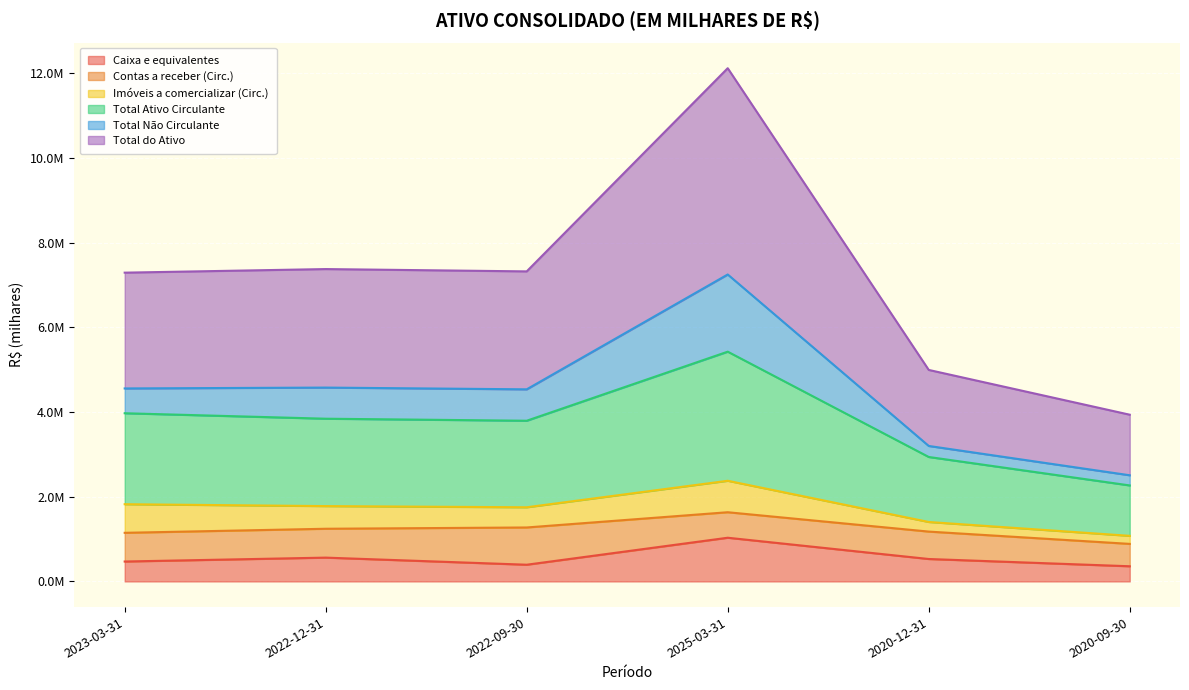

How many categories are shown in the chart?

6